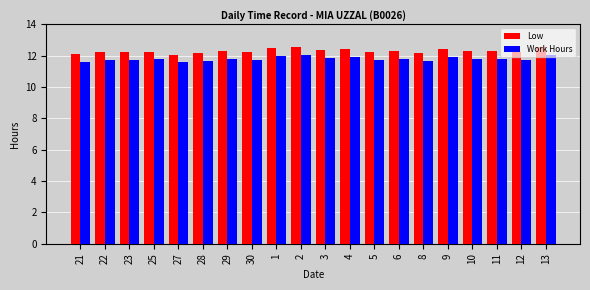

What is the smallest value displayed?

11.6